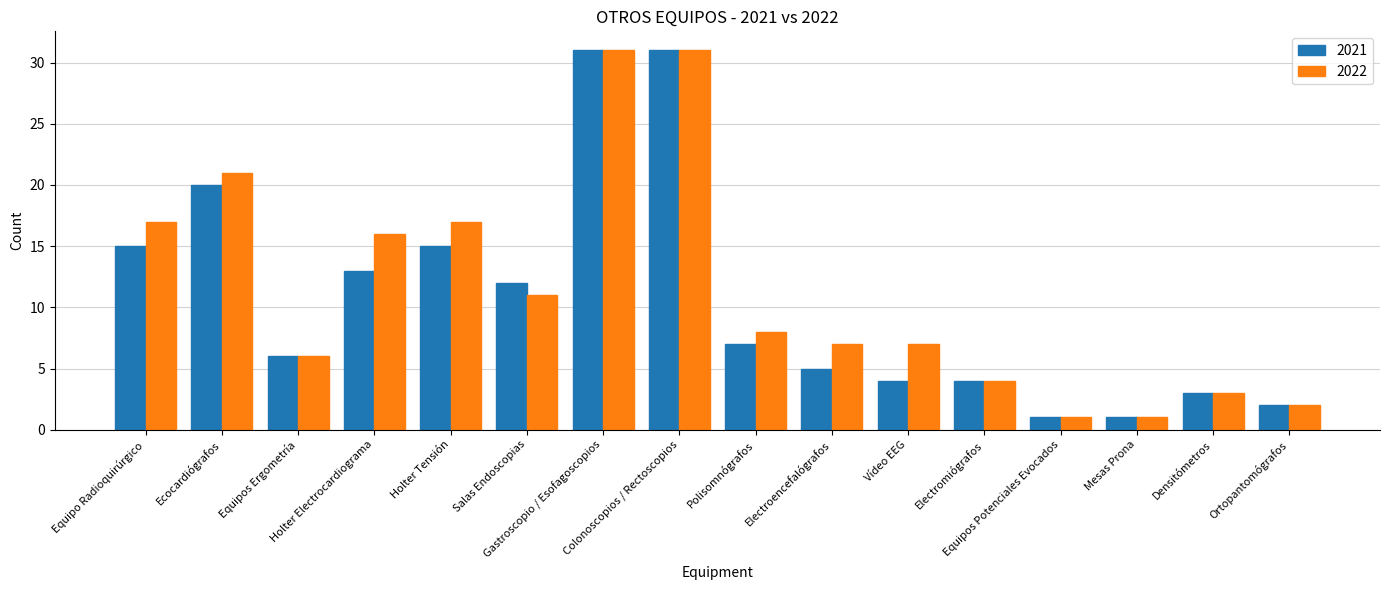

True or false: 2022 has a value of 1 at Equipos Potenciales Evocados.

True